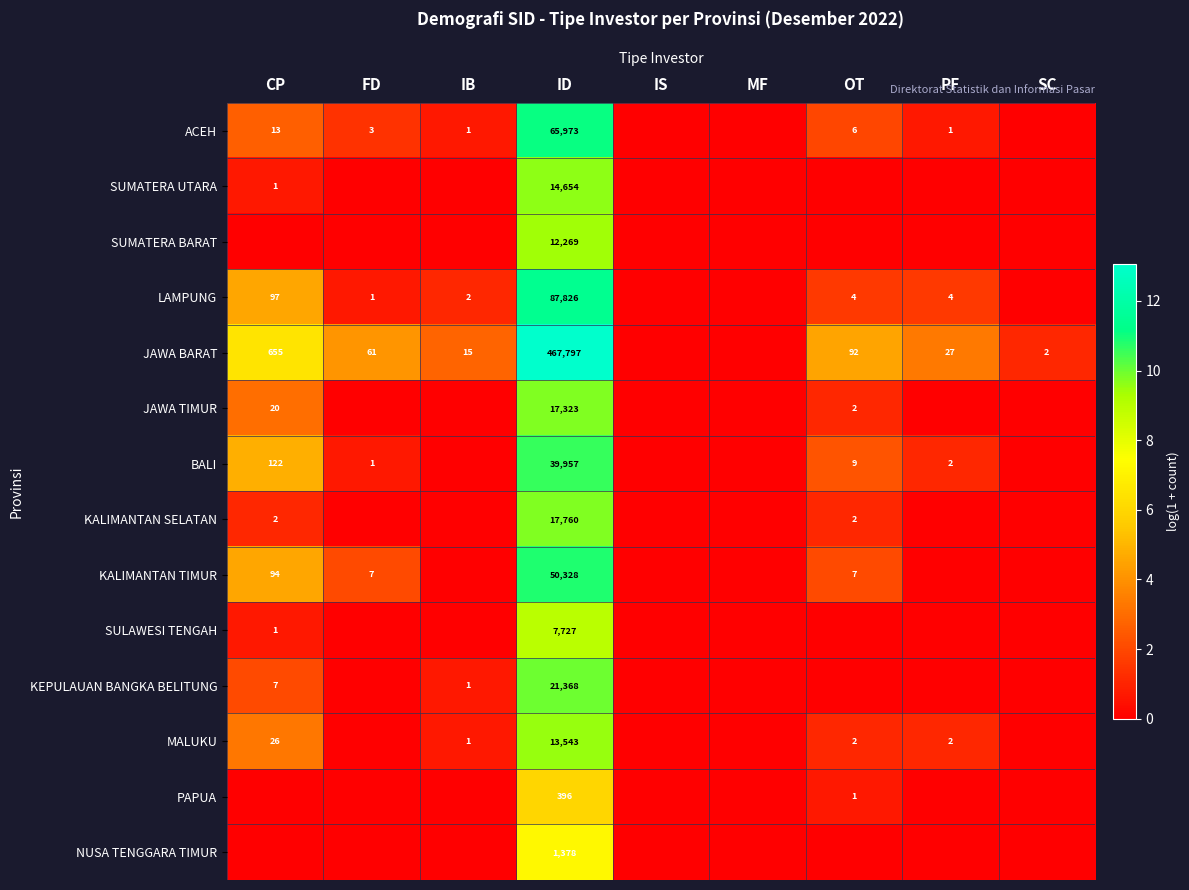

Which label corresponds to the smallest value in the chart?

IS